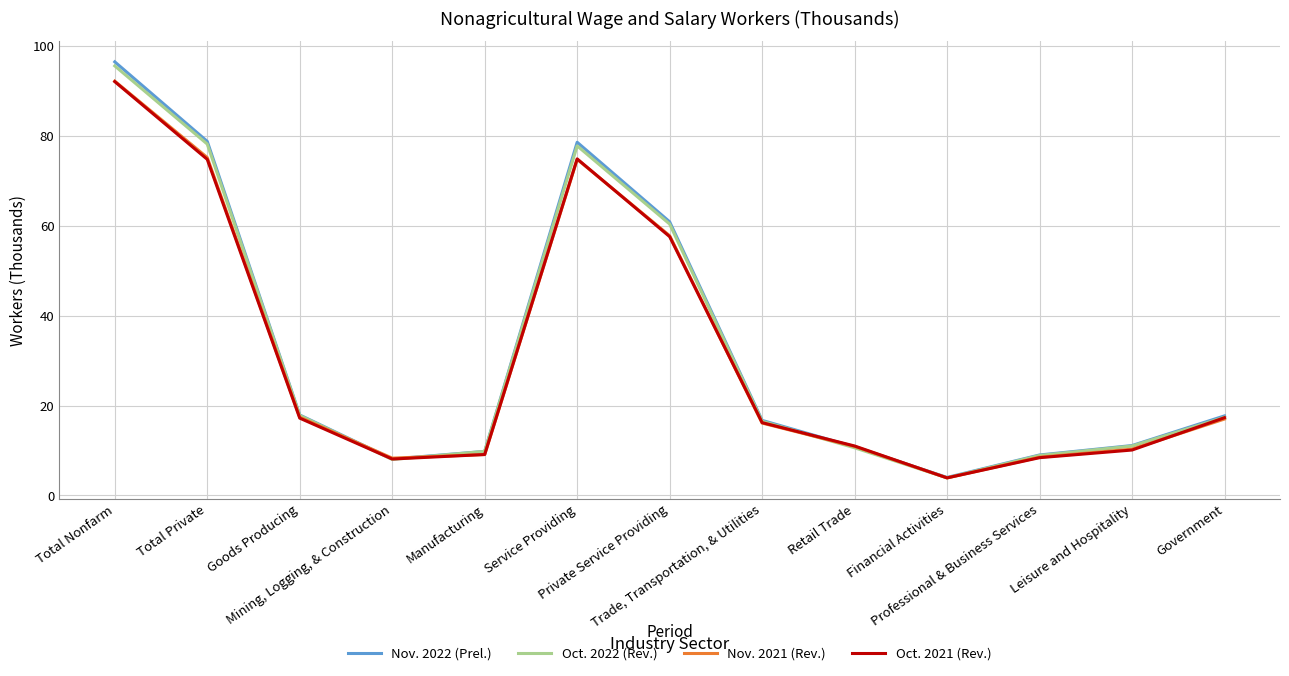

Which series has the widest spread of values?

Nov. 2022 (Prel.)